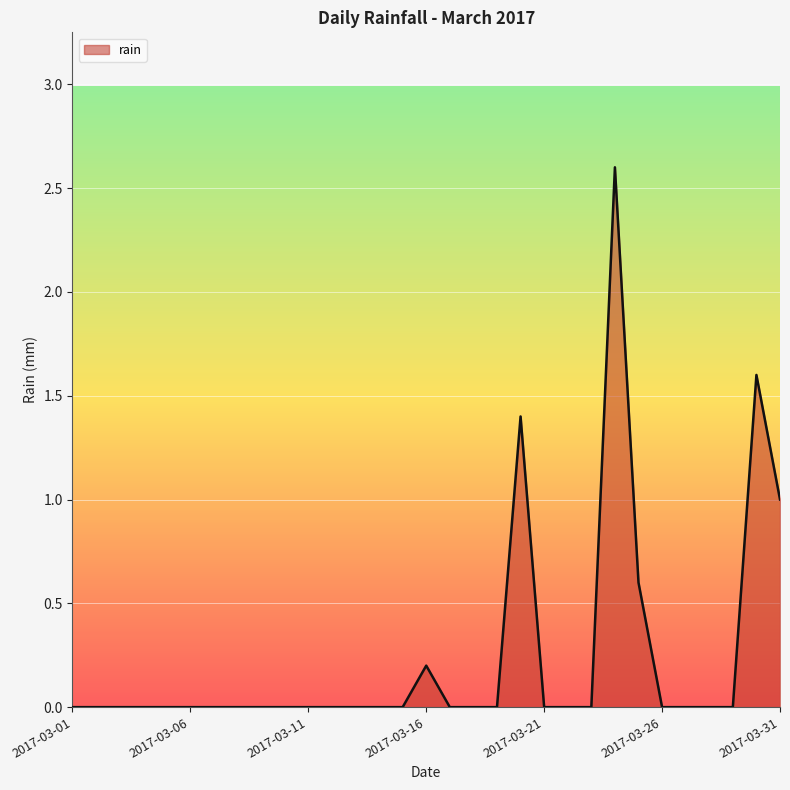

How many lines are shown in the chart?

1